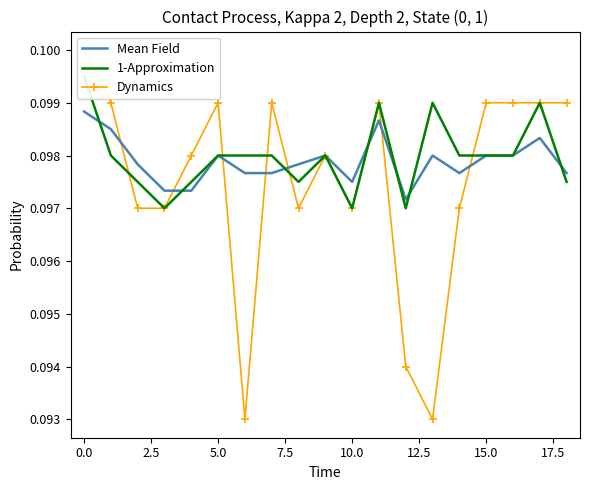

What is the total value across all series at 12.5?

0.3